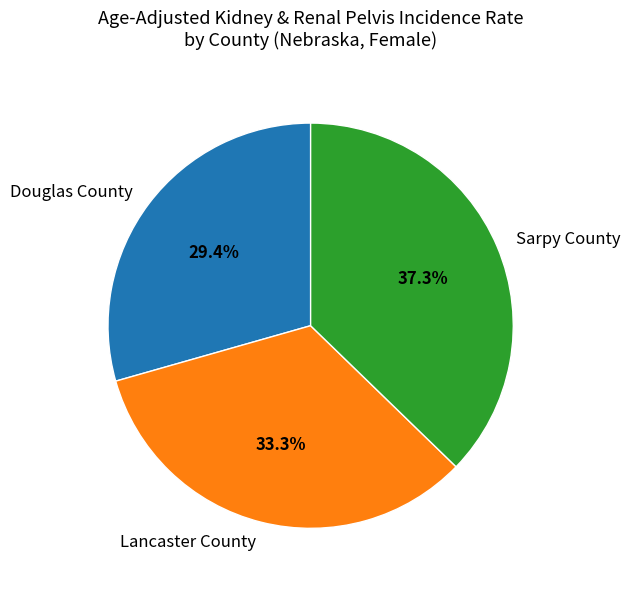

Does Lancaster County represent more than half of the total?

No